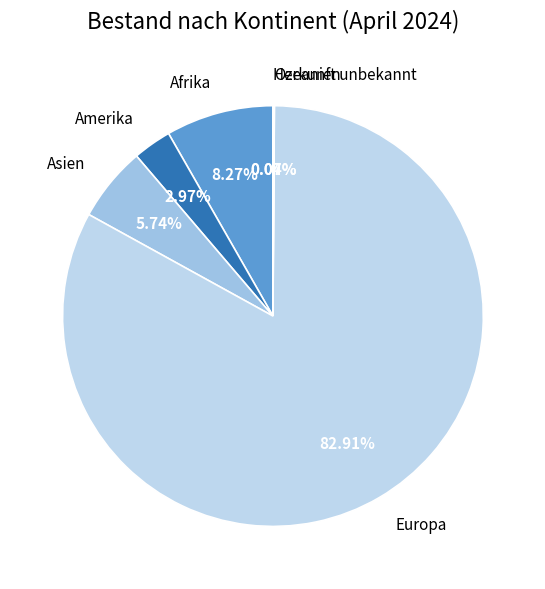

To the nearest percent, what portion does Amerika represent?

3%